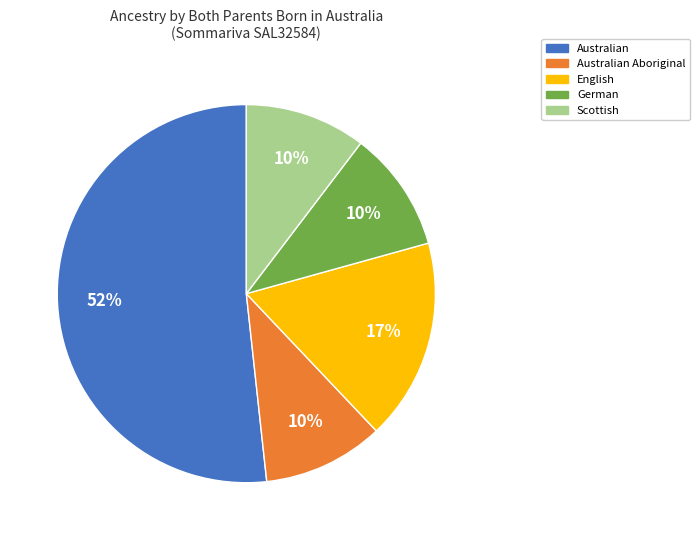

Count the number of slices in the pie.

5